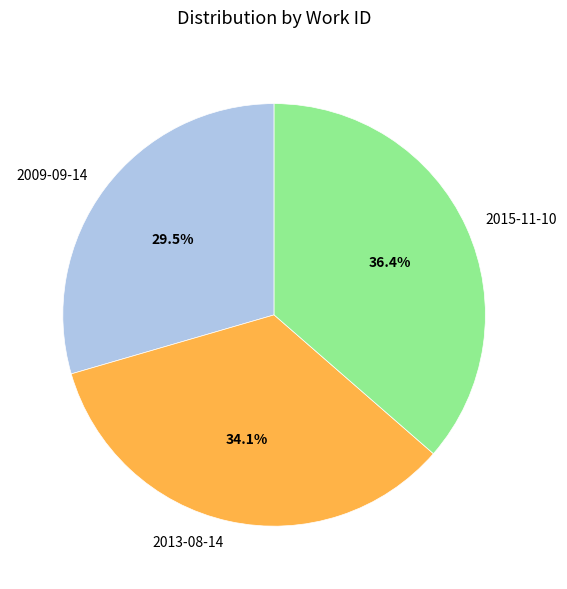

To the nearest percent, what is the difference between the largest and smallest slice percentages?

7%